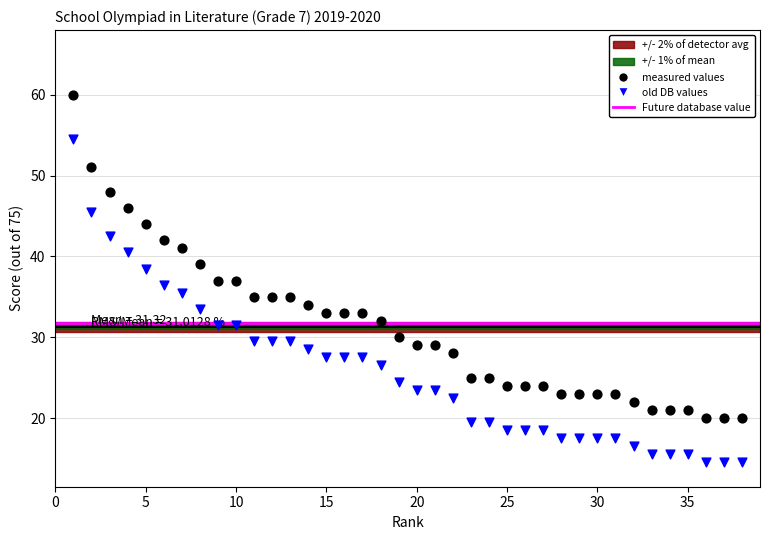

Which series contains the lowest Y value?

old DB values